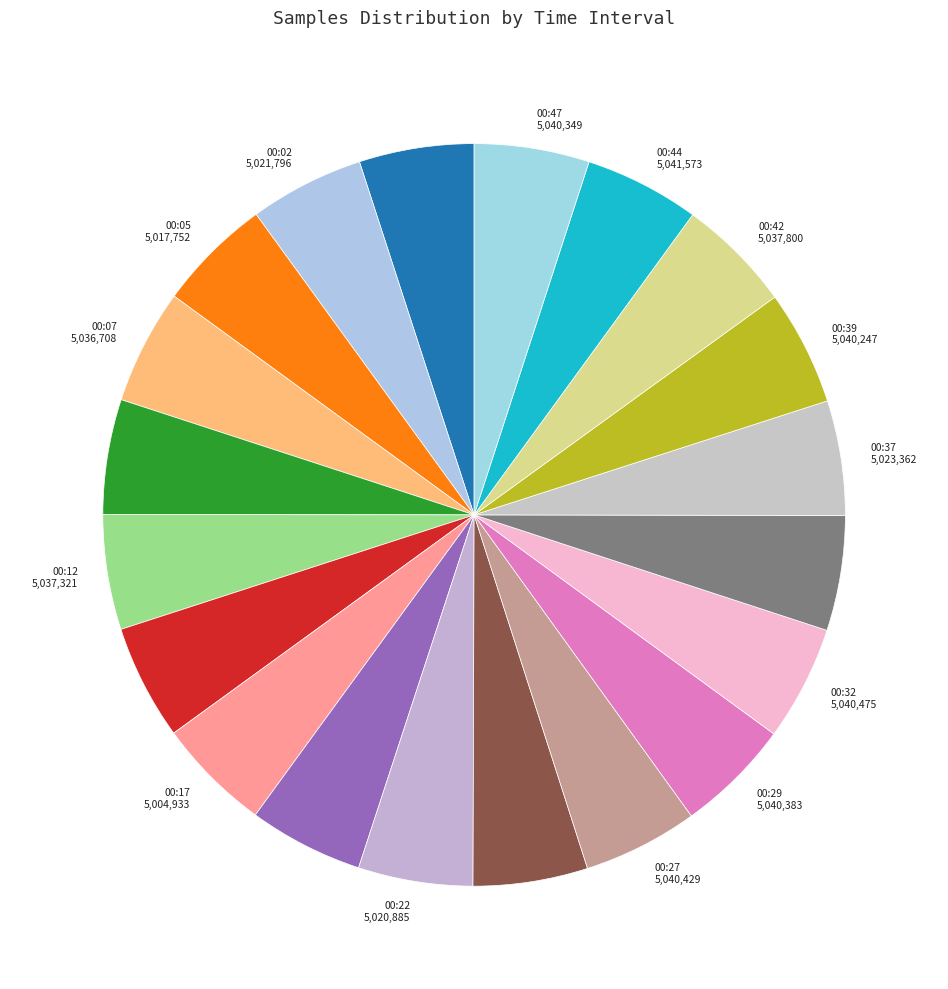

Does 00:22 5,020,885 account for over 50% of the chart?

No